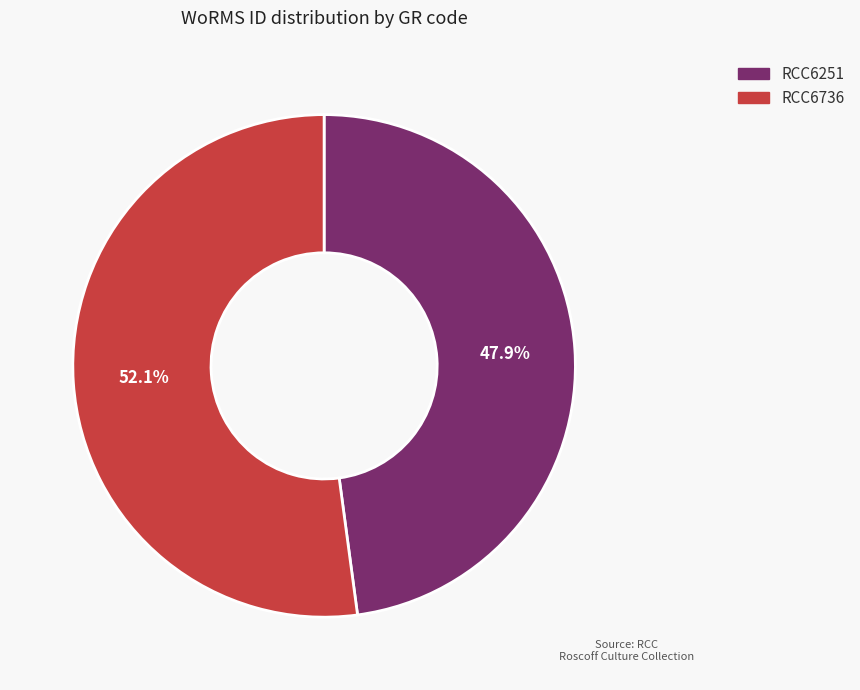

To the nearest percent, what percentage of the pie is RCC6736?

52%